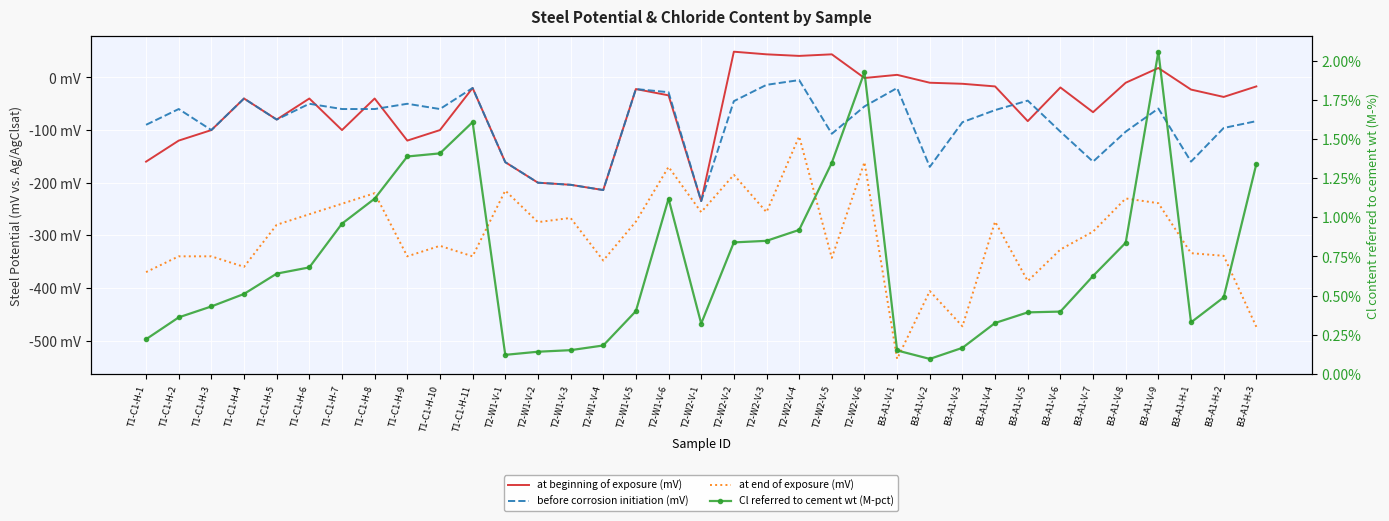

What is the value of the before corrosion initiation (mV) point at the 5th from the left?

-80.0